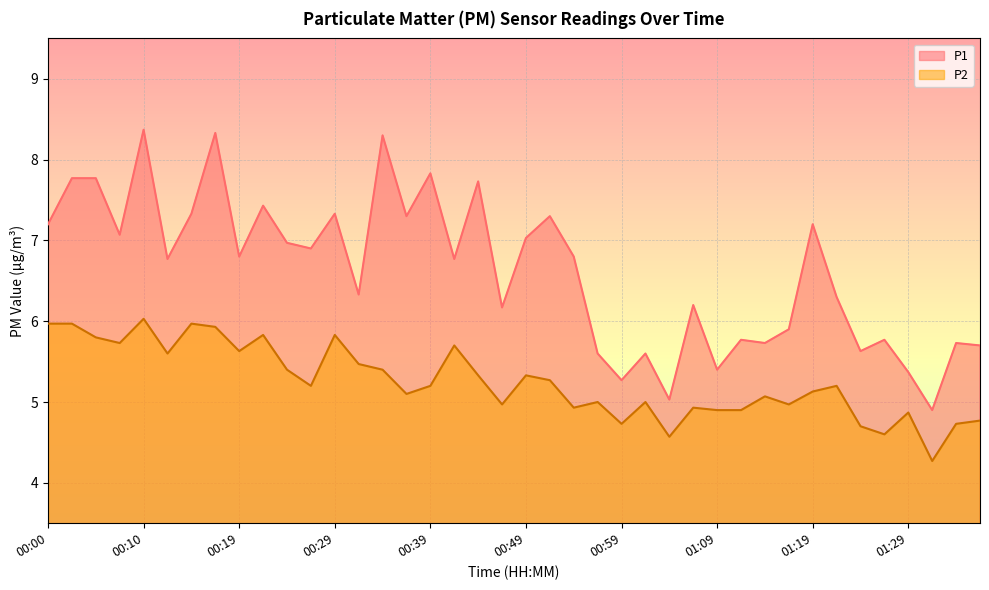

True or false: P2 has a value of 5.1 at 01:14.

True